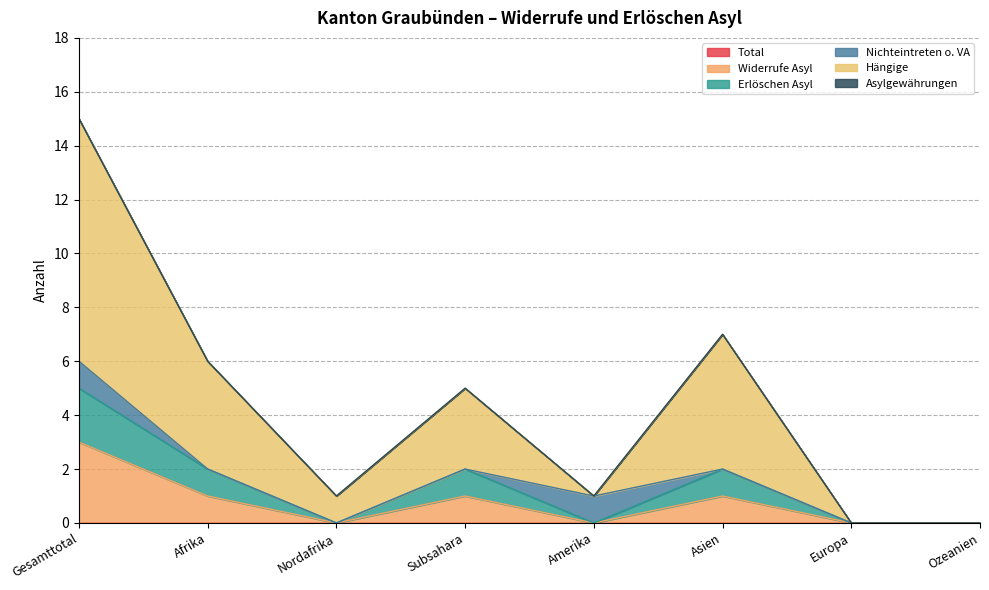

True or false: Erlöschen Asyl and Hängige intersect in this chart.

False